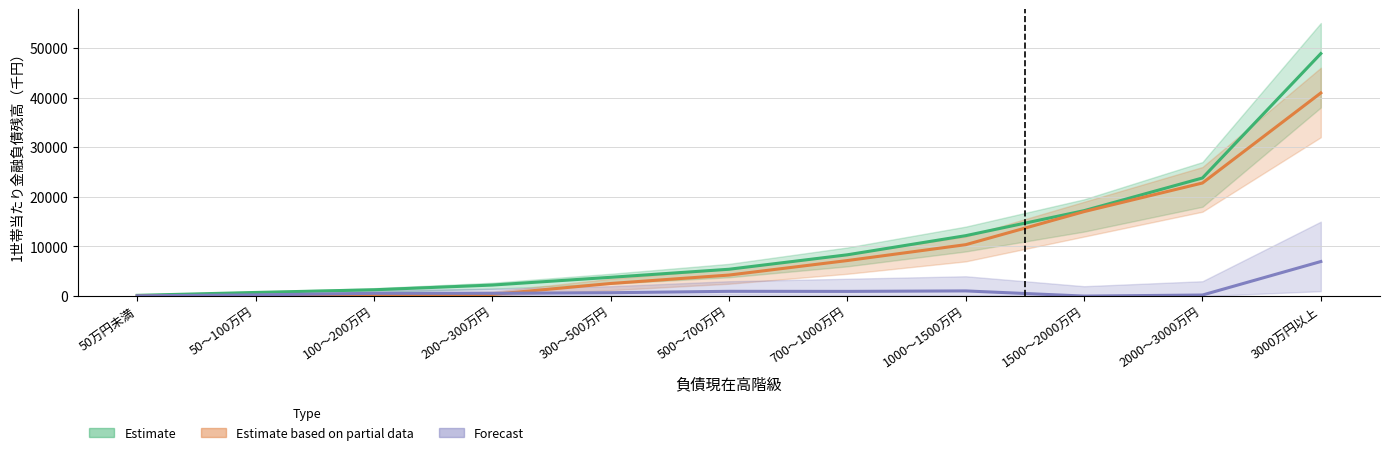

What are all the series names shown in the legend?

Estimate, Estimate based on partial data, Forecast